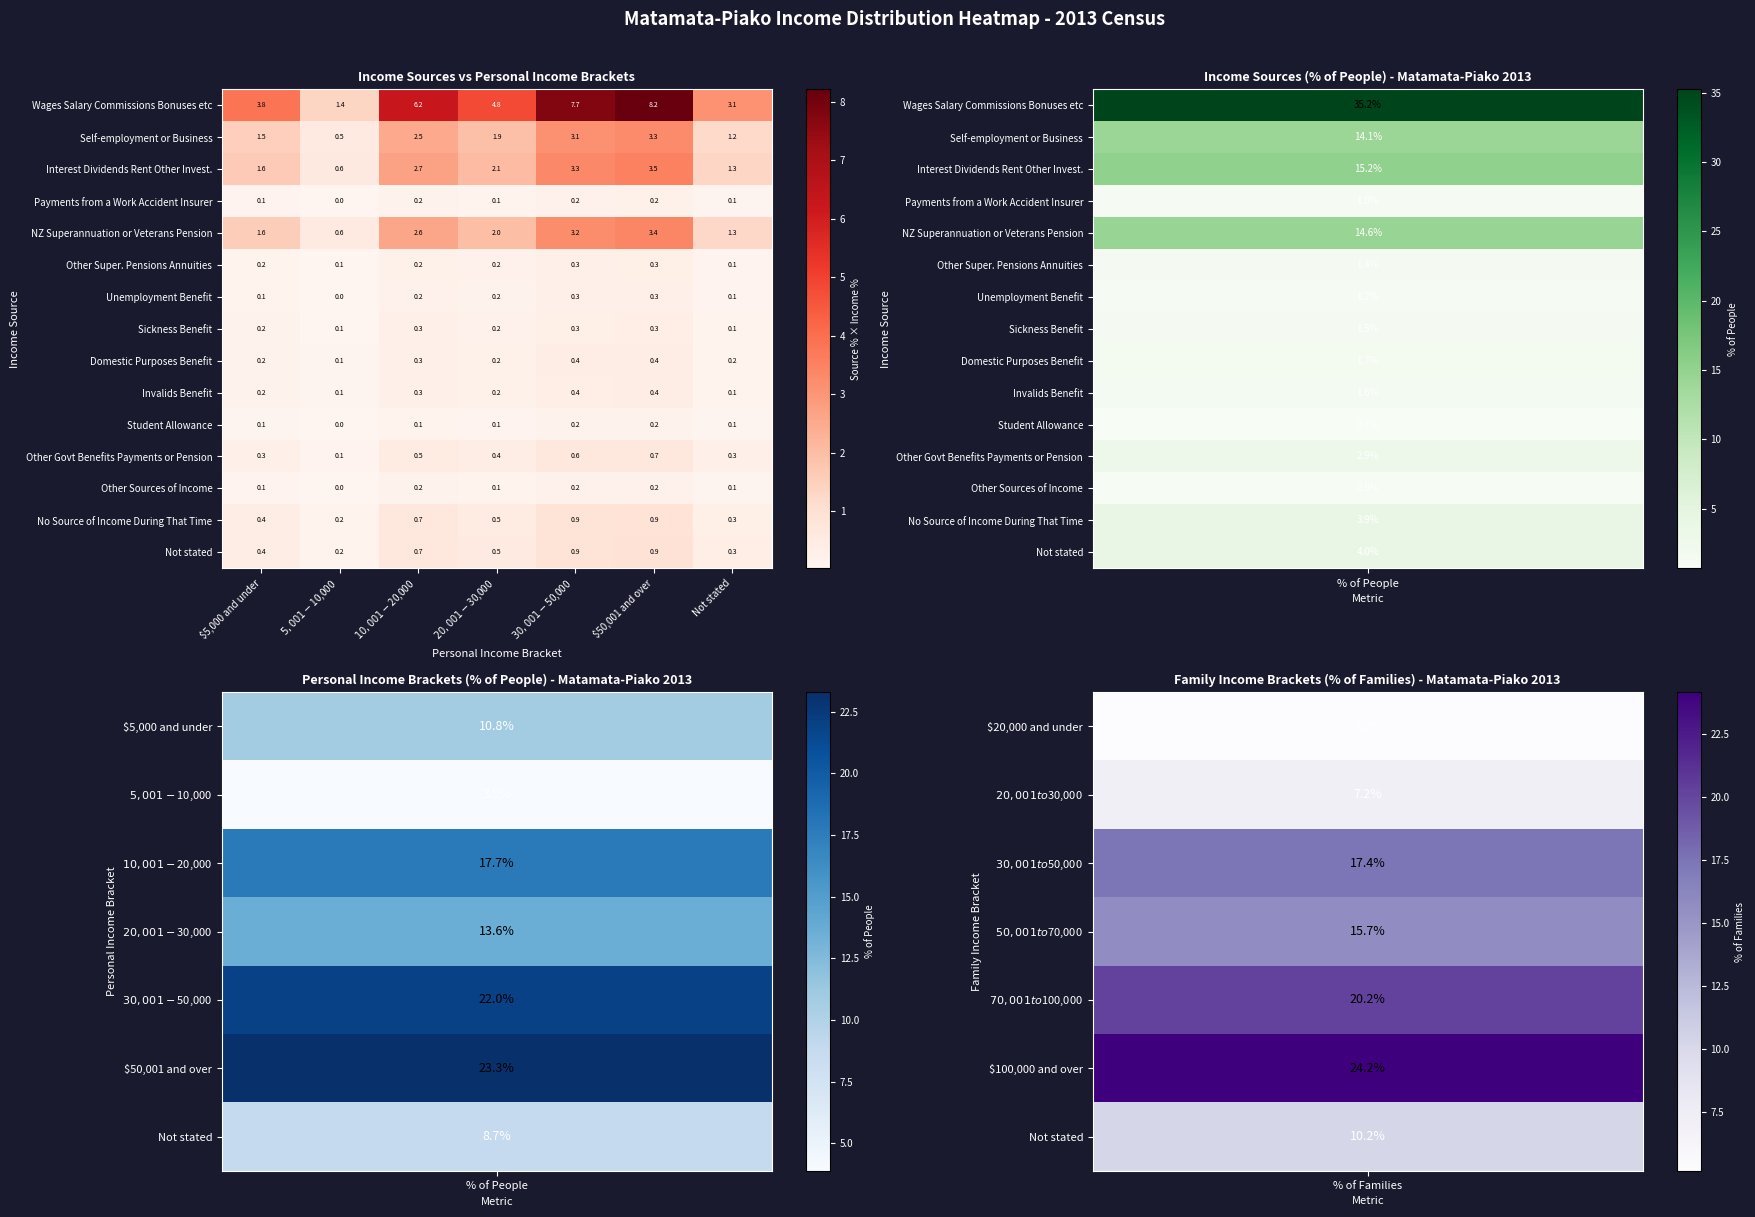

What is the sum of all Wages Salary Commissions Bonuses etc values?

35.2